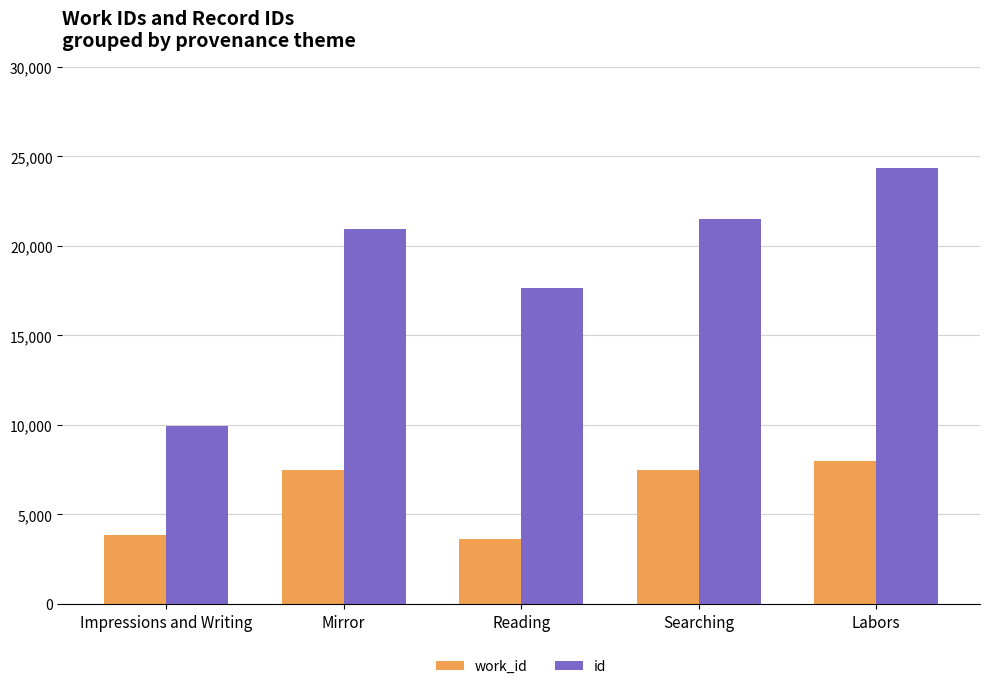

What is the sum of all id values?

94386